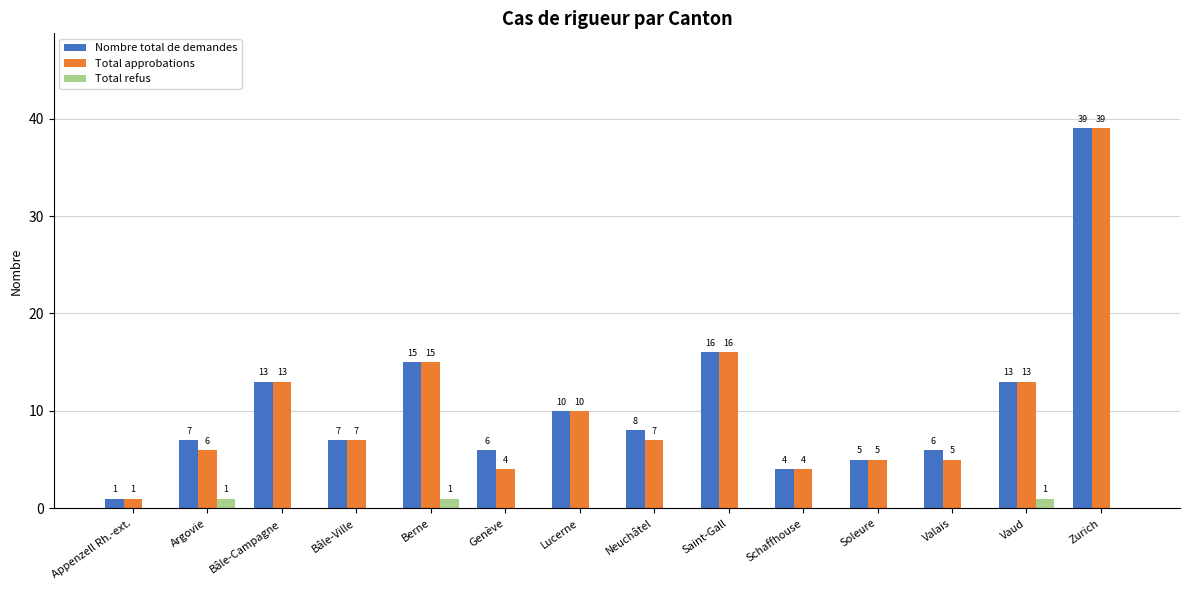

What are all the series names shown in the legend?

Nombre total de demandes, Total approbations, Total refus